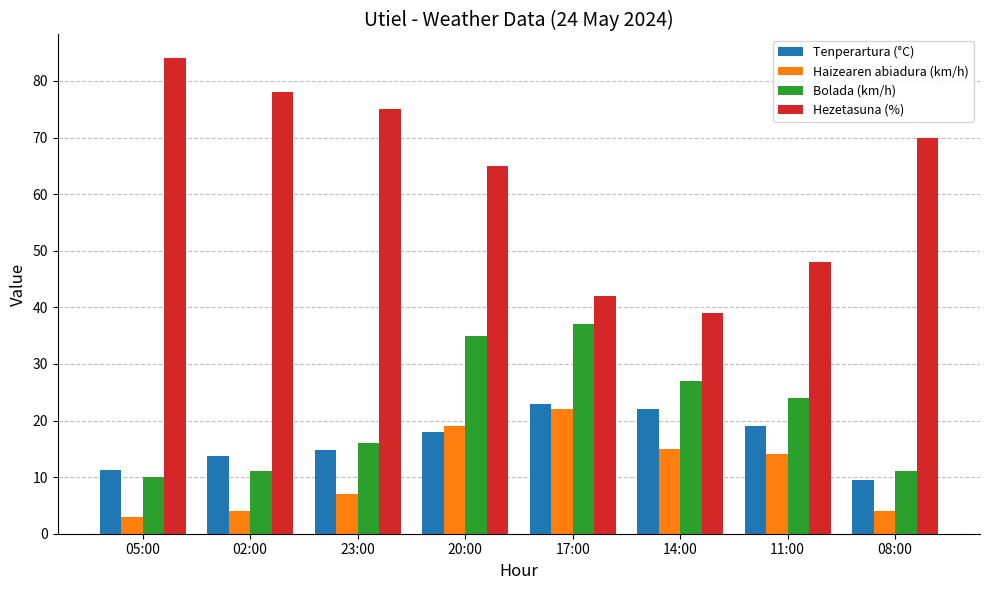

What are all the series names shown in the legend?

Tenperartura (°C), Haizearen abiadura (km/h), Bolada (km/h), Hezetasuna (%)